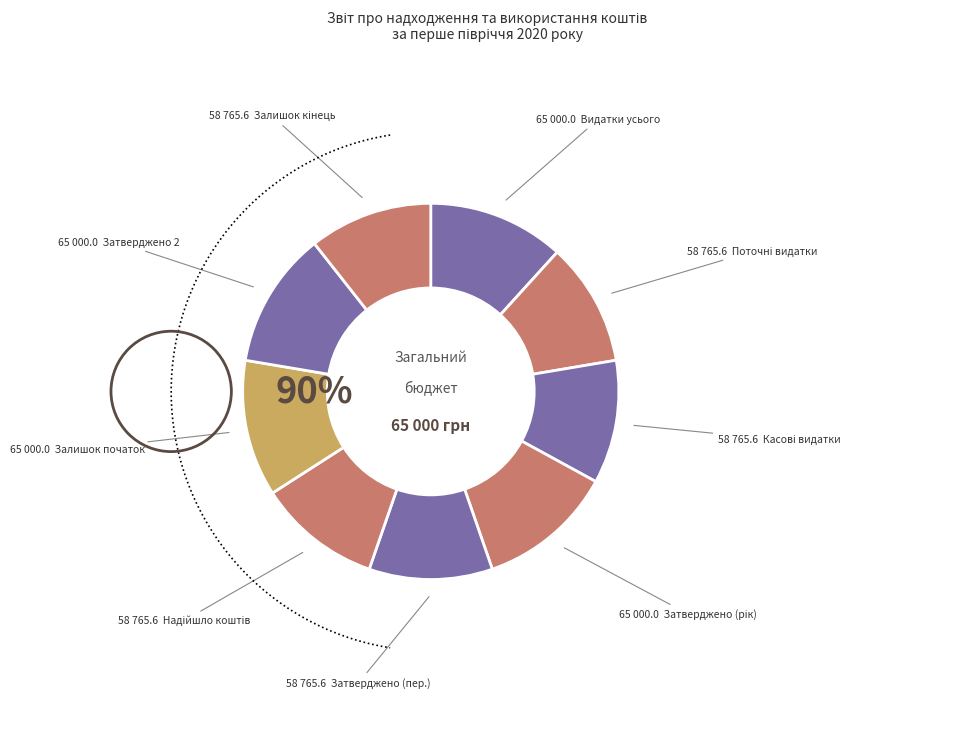

To the nearest percent, what portion does Затверджено на звітний період represent?

11%